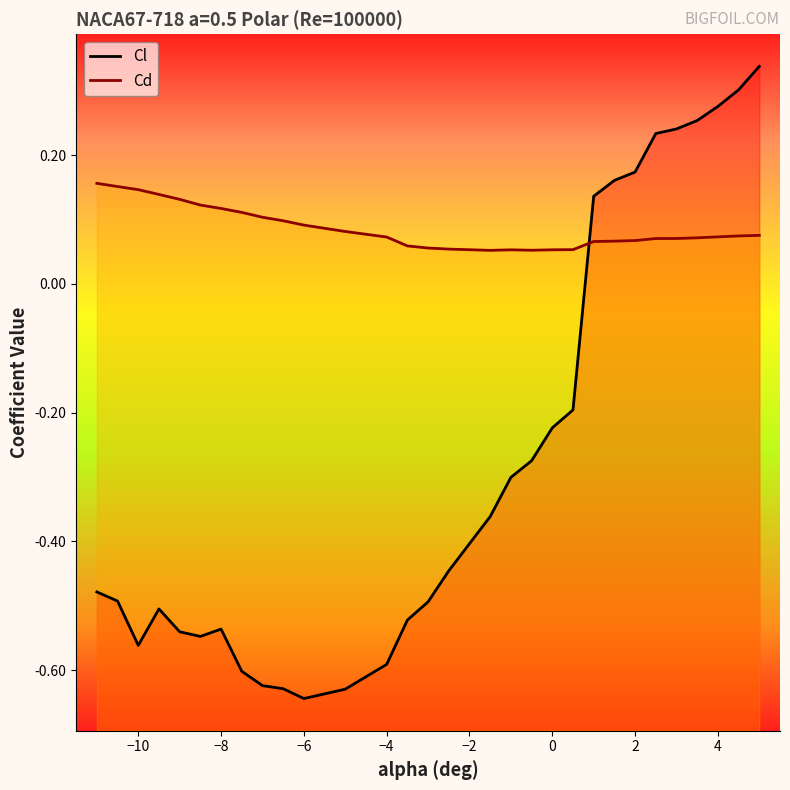

The value of Cd at −6 is 0.2. True or false?

False